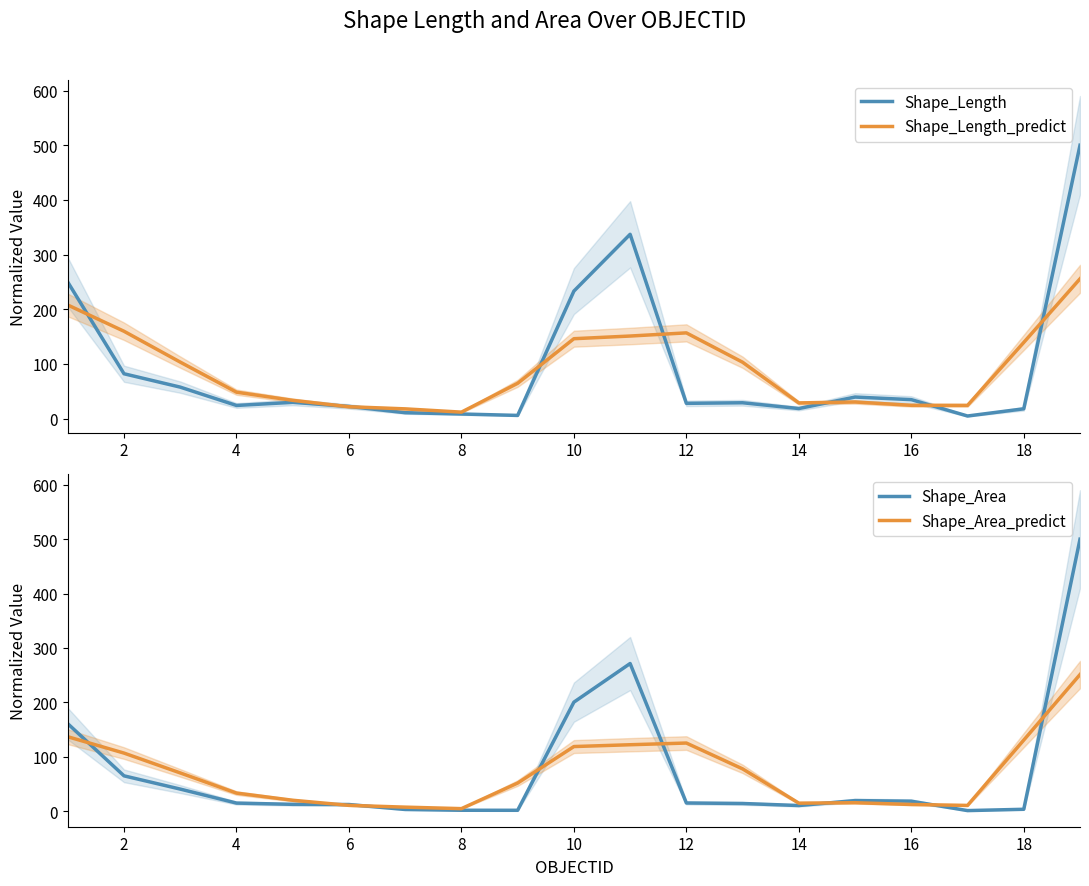

What is the difference between the second highest and minimum values in the Shape_Length_predict series?

195.9